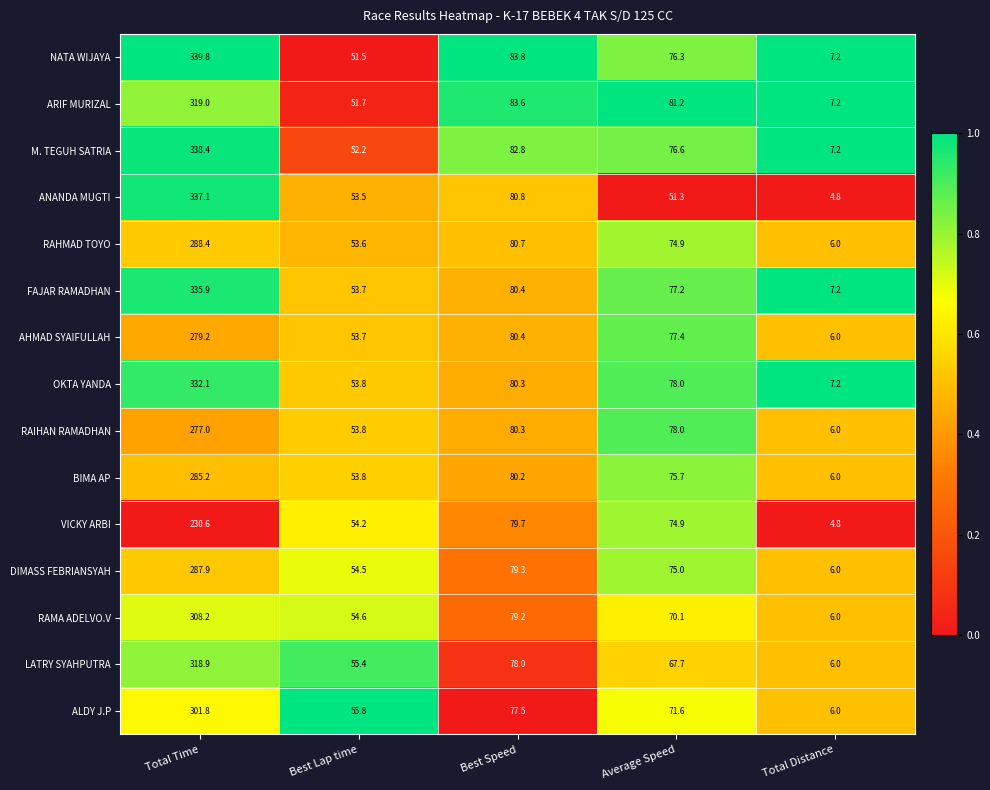

Which series has the largest total across all categories?

NATA WIJAYA